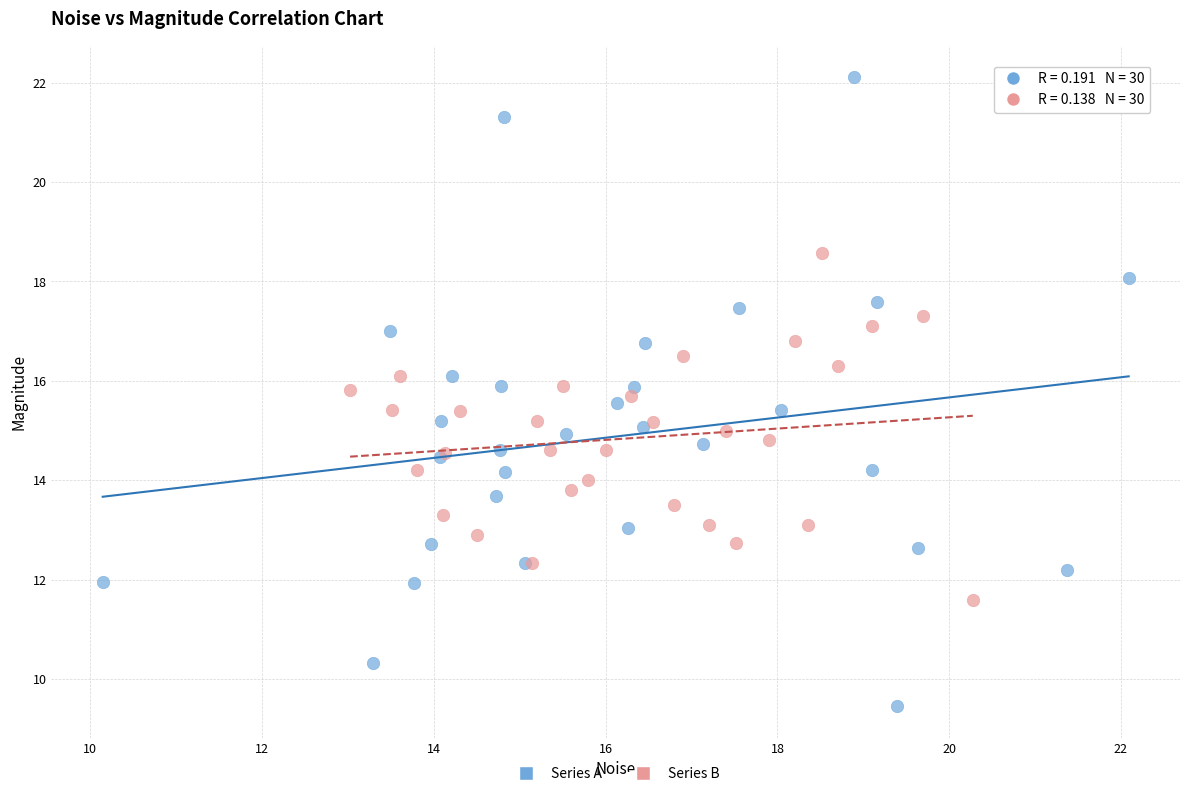

Which series reaches the maximum Y coordinate?

Series A